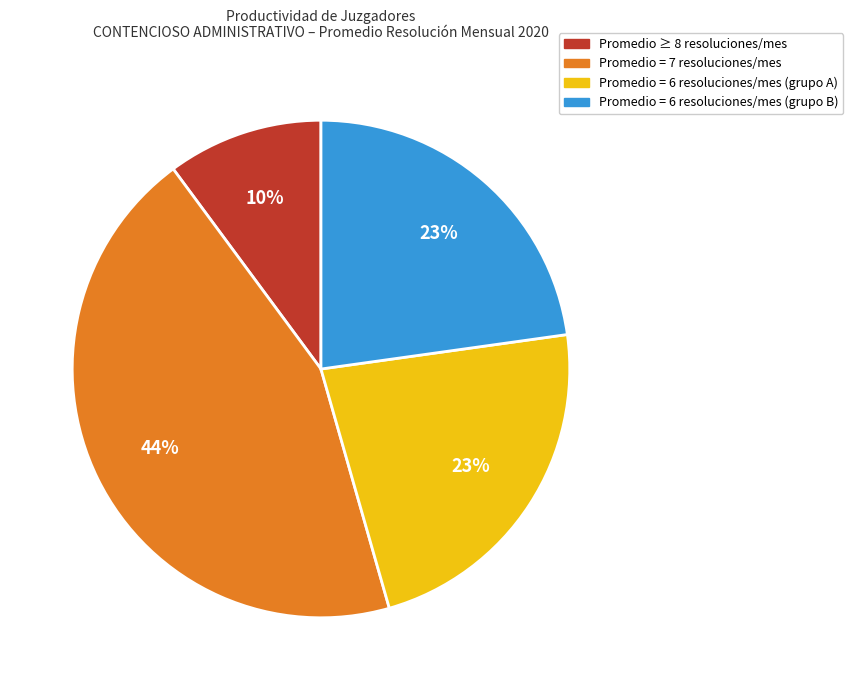

Does any single category account for the majority?

No